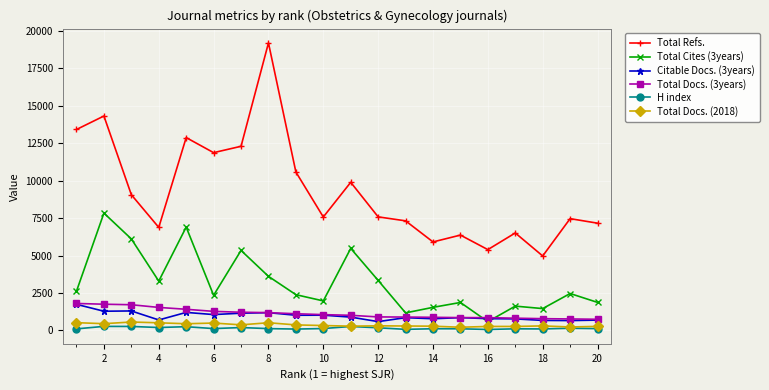

True or false: Total Docs. (3years) and Total Docs. (2018) intersect in this chart.

False